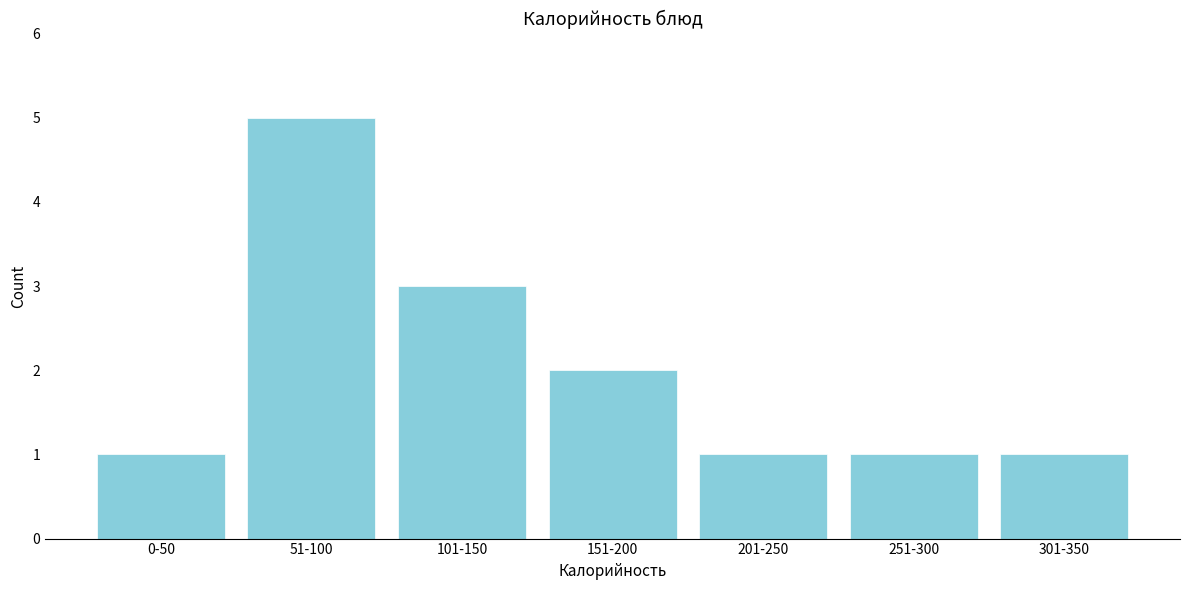

Reading right to left, transcribe all the data shown in this chart.

301-350=1	251-300=1	201-250=1	151-200=2	101-150=3	51-100=5	0-50=1